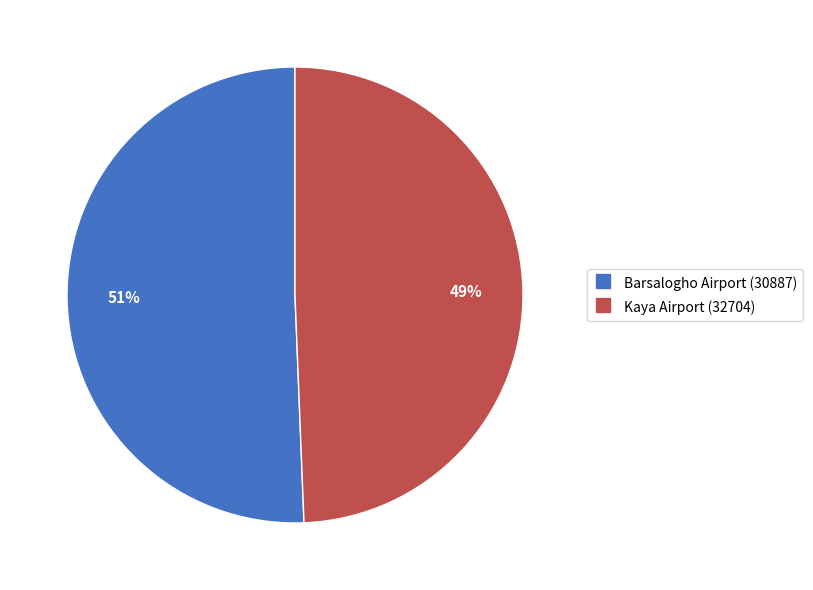

What is the ratio of the value at Barsalogho Airport (30887) to the value at Kaya Airport (32704)?

1.0